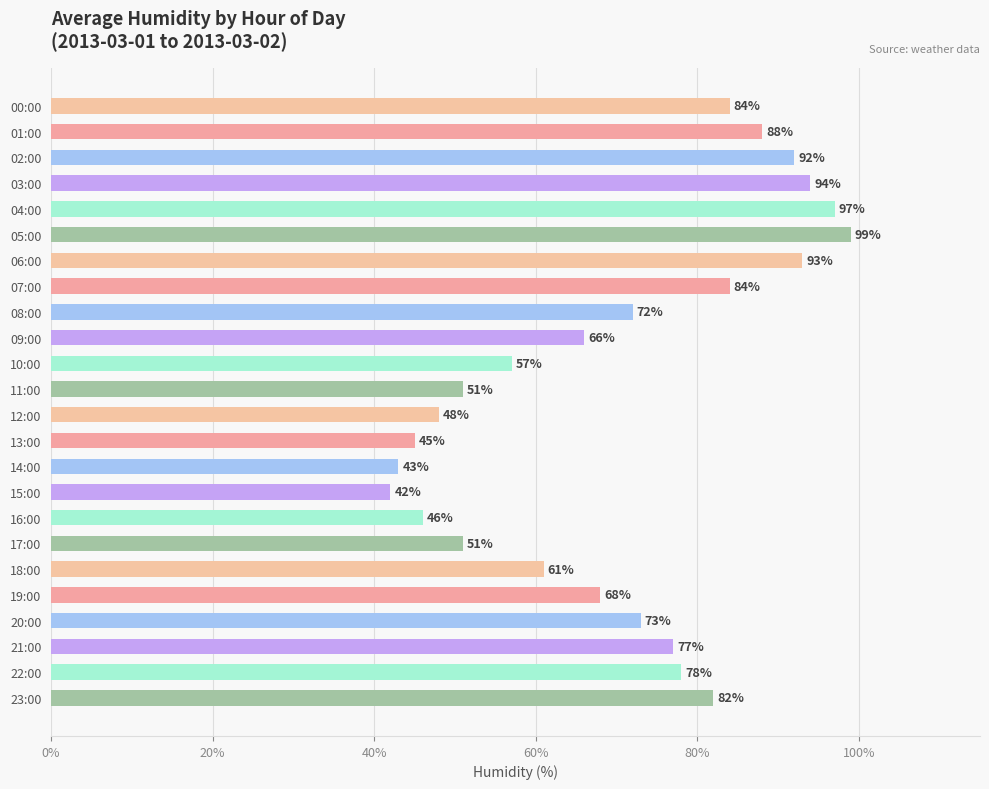

Reading bottom to top, transcribe all the data shown in this chart.

23:00=82	22:00=78	21:00=77	20:00=73	19:00=68	18:00=61	17:00=51	16:00=46	15:00=42	14:00=43	13:00=45	12:00=48	11:00=51	10:00=57	09:00=66	08:00=72	07:00=84	06:00=93	05:00=99	04:00=97	03:00=94	02:00=92	01:00=88	00:00=84